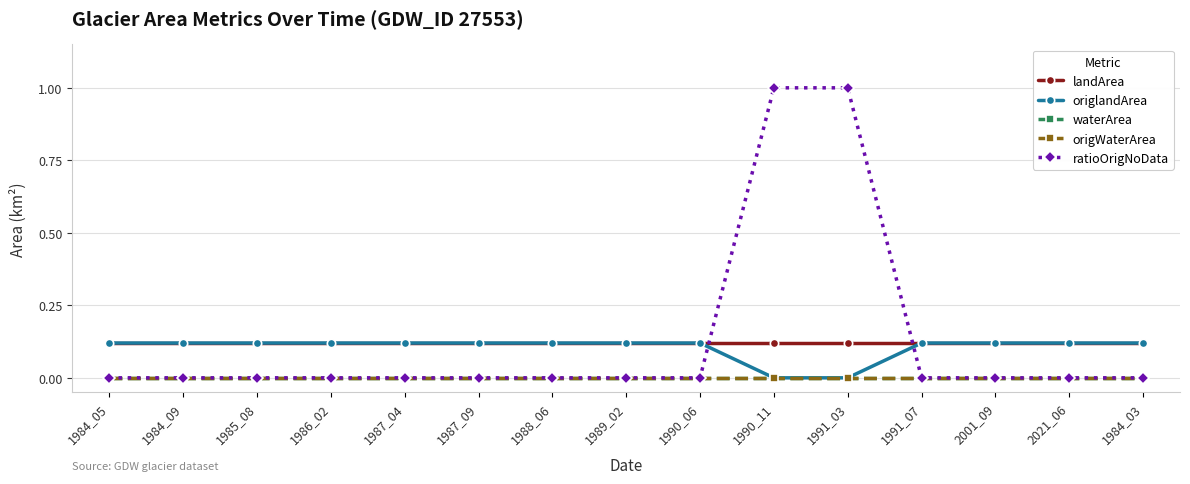

Is this an area chart (filled region under the line)?

No